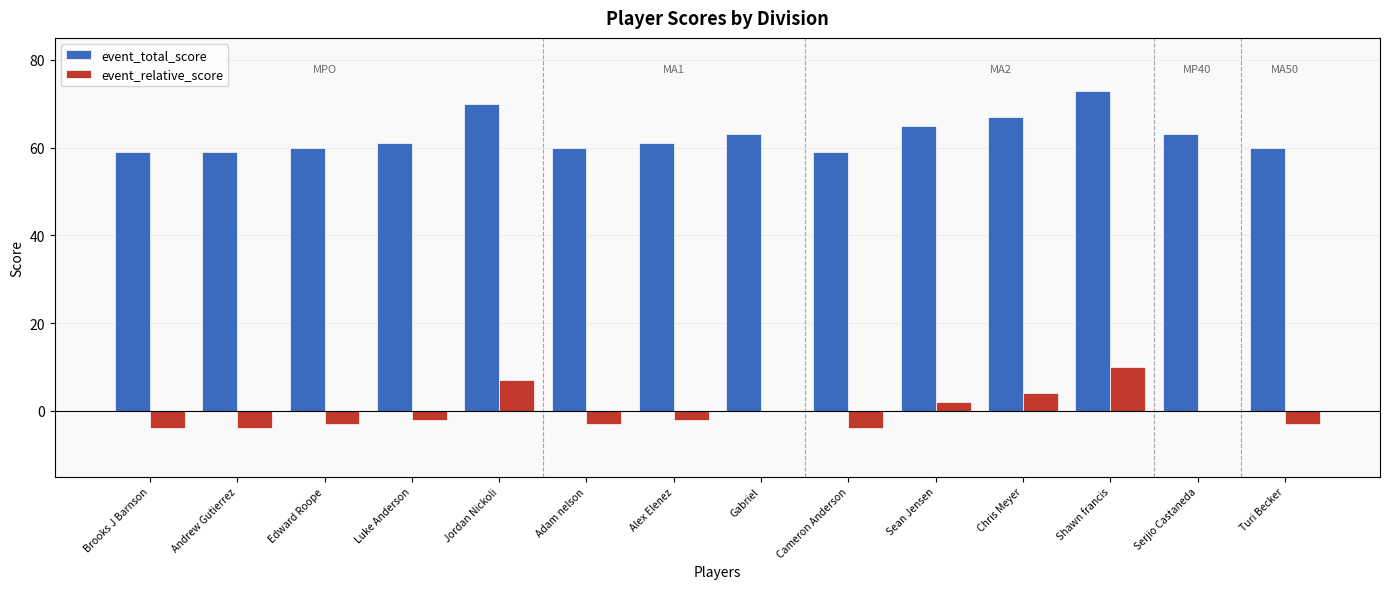

Reading left to right, extract all data points from this chart.

event_total_score: 59	59	60	61	70	60	61	63	59	65	67	73	63	60
event_relative_score: -4	-4	-3	-2	7	-3	-2	0	-4	2	4	10	0	-3